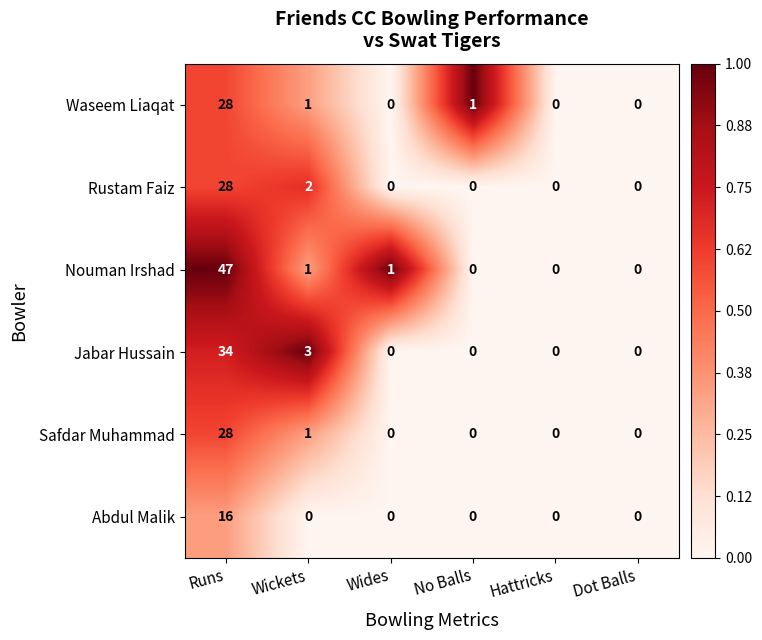

What is the maximum value shown in the chart?

47